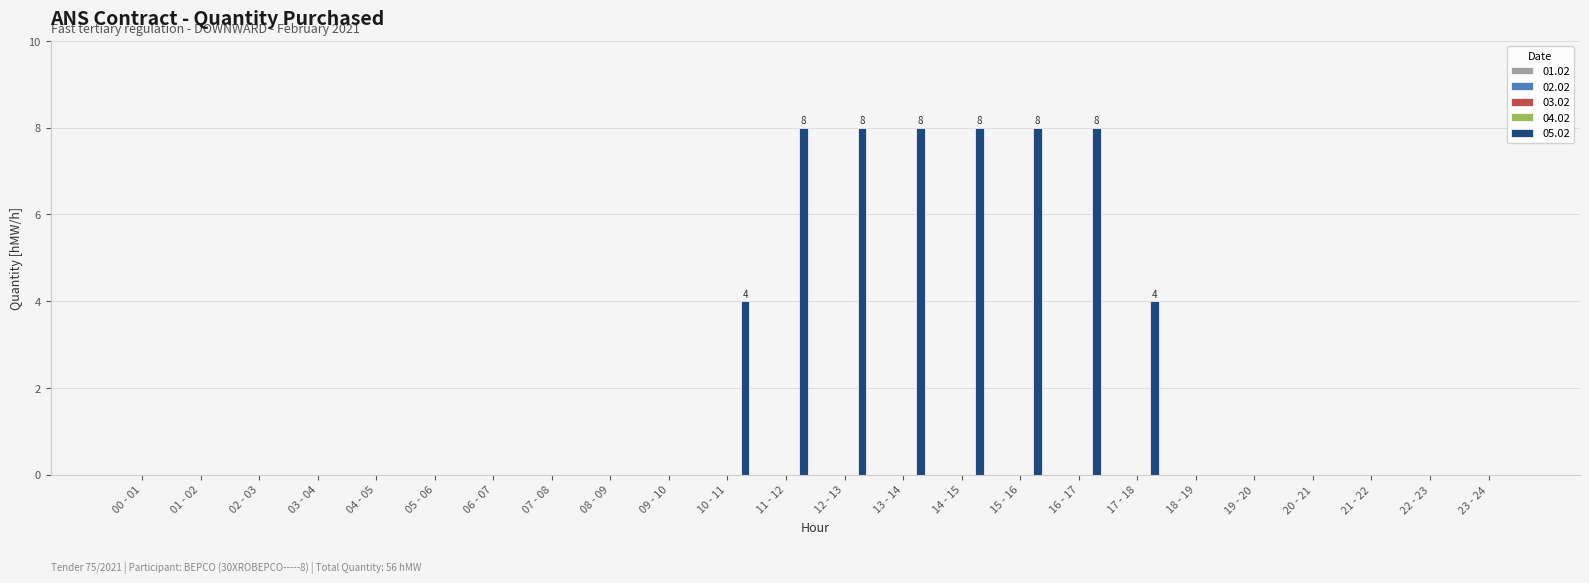

Count the number of data series in this chart.

1